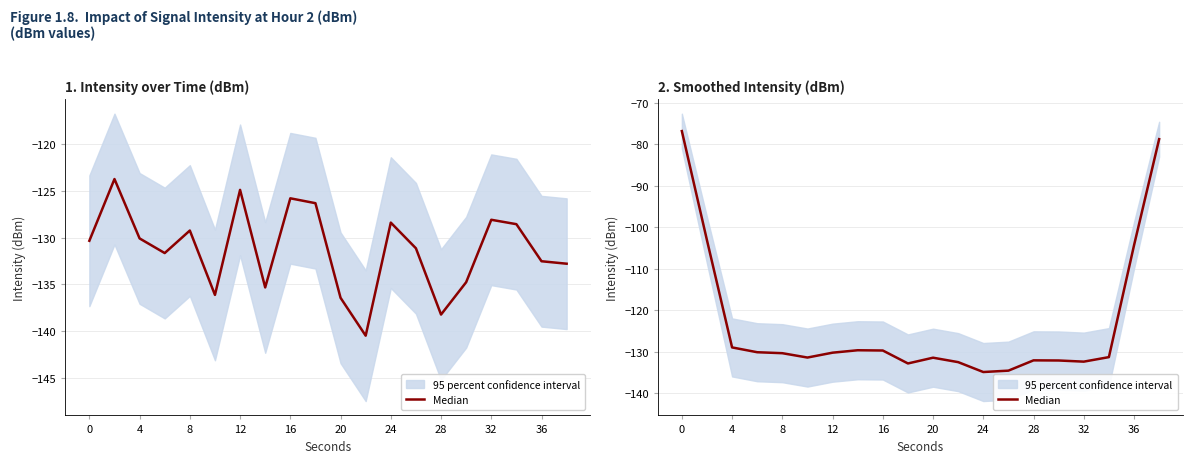

True or false: the data has more than 1 interior local peaks.

True